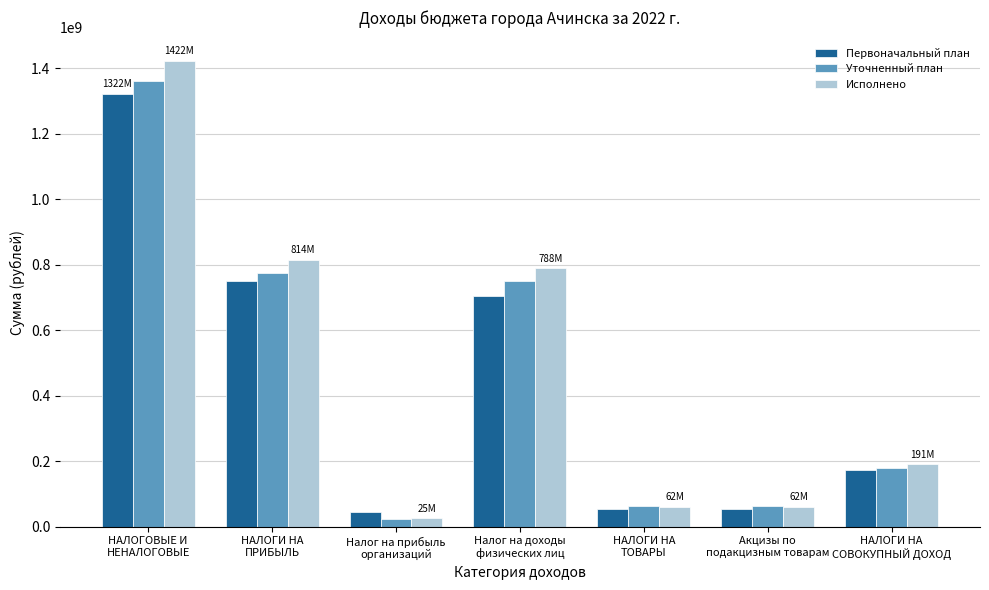

List the series in order of their overall mean, highest first.

Исполнено, Уточненный план, Первоначальный план